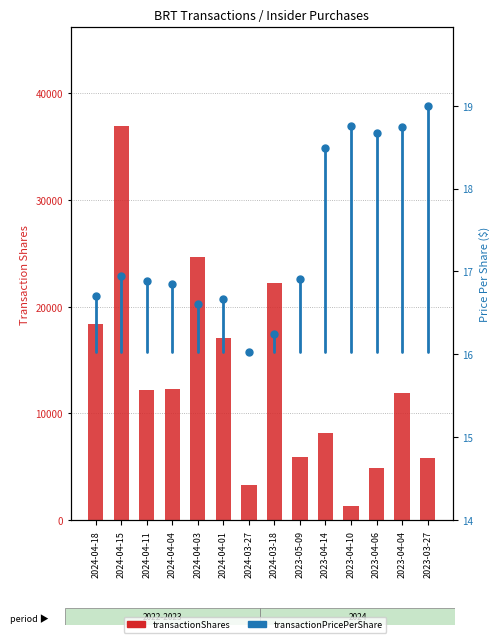

Reading left to right, extract all data points from this chart.

transactionShares: 2024-04-18=18350.0	2024-04-15=36912.0	2024-04-11=12200.0	2024-04-04=12299.0	2024-04-03=24598.0	2024-04-01=17069.0	2024-03-27=3300.0	2024-03-18=22214.0	2023-05-09=5954.0	2023-04-14=8158.0	2023-04-10=1352.0	2023-04-06=4858.0	2023-04-04=11944.0	2023-03-27=5790.0
transactionPricePerShare: 2024-04-18=16.7	2024-04-15=16.9	2024-04-11=16.9	2024-04-04=16.8	2024-04-03=16.6	2024-04-01=16.7	2024-03-27=16.0	2024-03-18=16.2	2023-05-09=16.9	2023-04-14=18.5	2023-04-10=18.8	2023-04-06=18.7	2023-04-04=18.7	2023-03-27=19.0